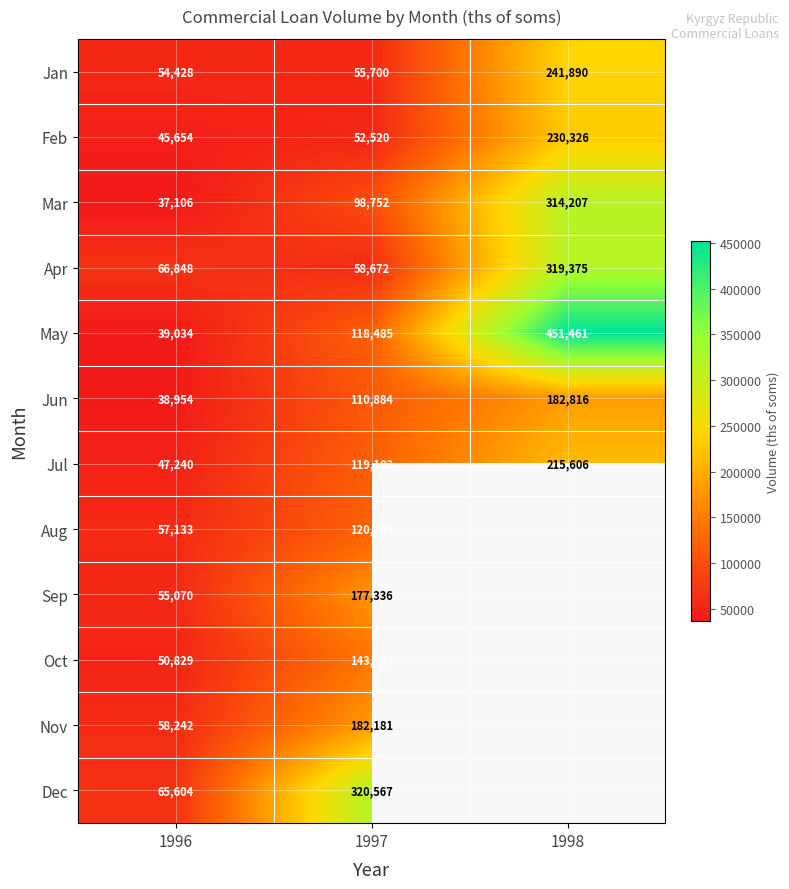

What is the difference between the highest and lowest values at 1997?

268047